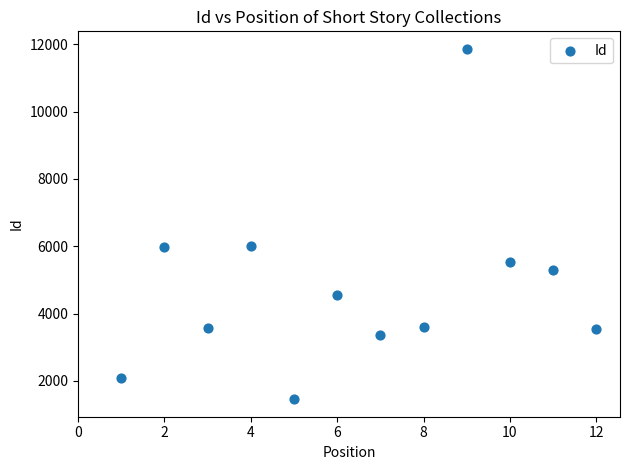

What is the range of Y values (max minus min)?

10405